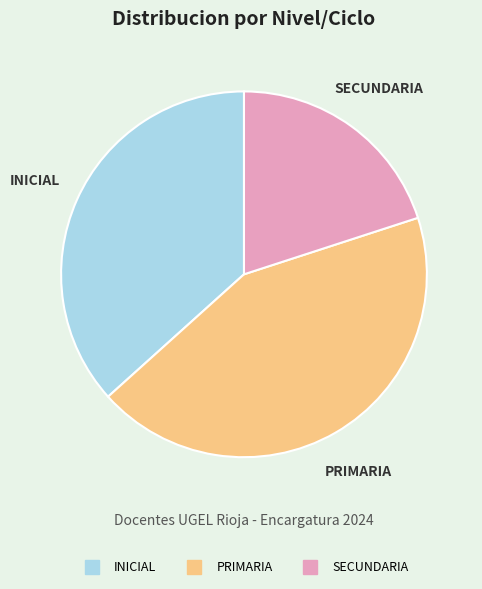

Is INICIAL the majority of the pie?

No